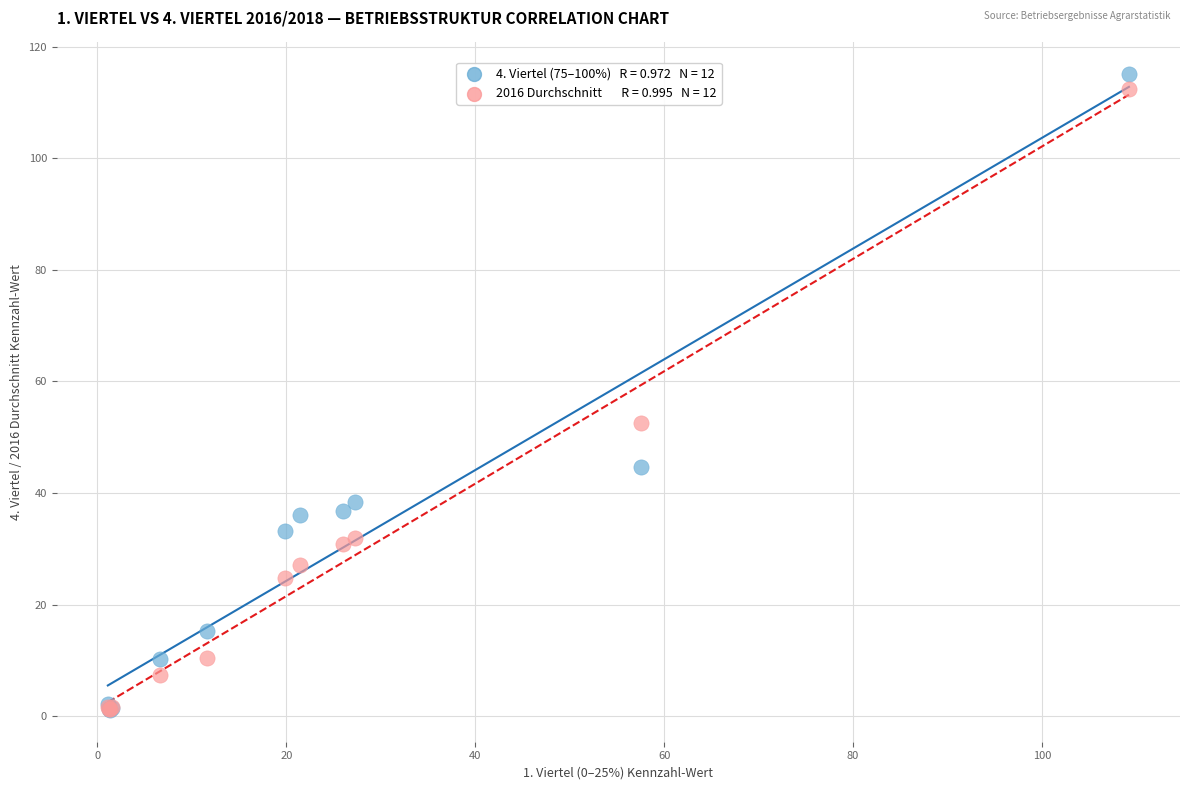

Across all series, what Y value is closest to 58?

52.5